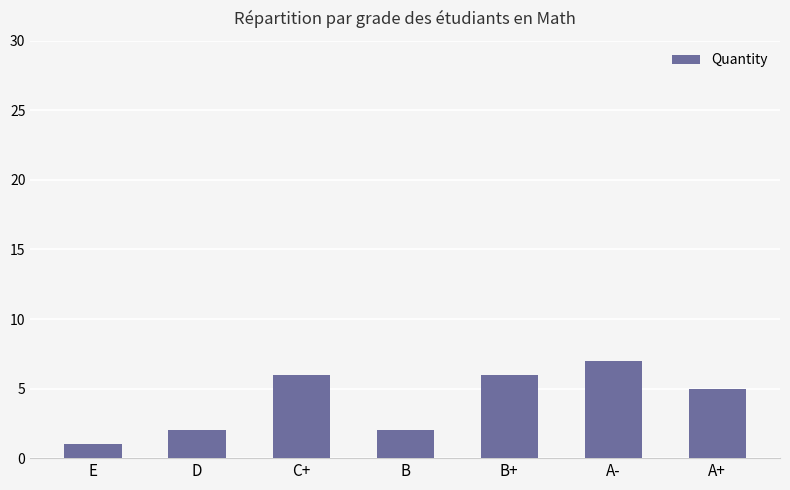

What is the change in value from D to A+?

+3